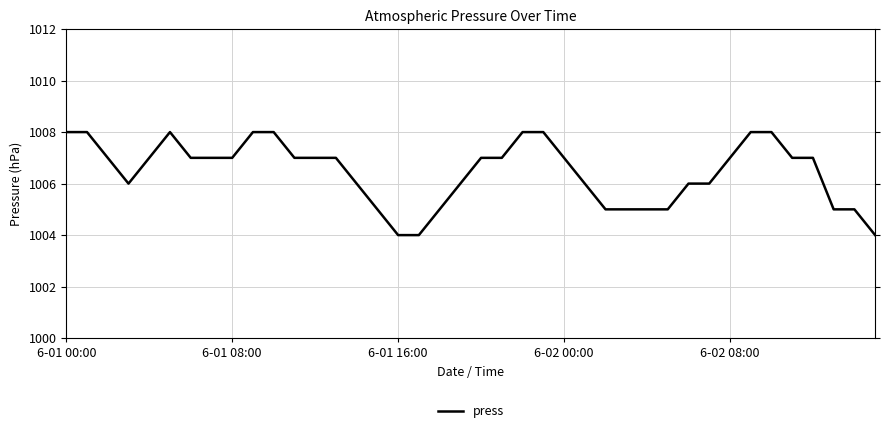

What is the sum of all values?

40258